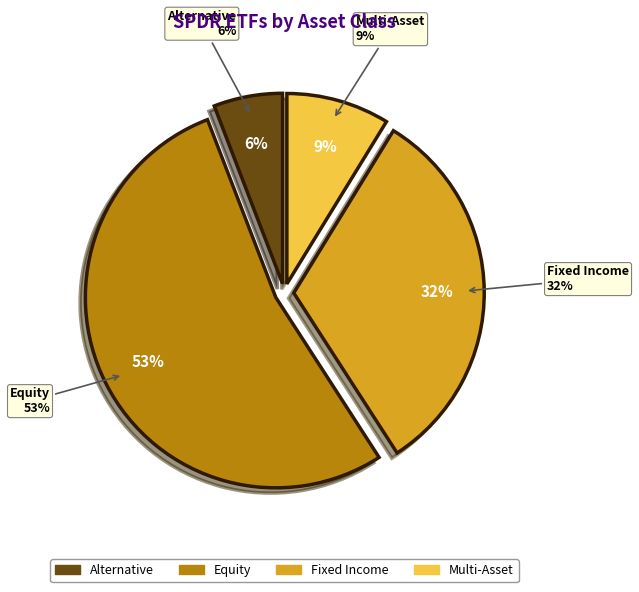

Count the number of slices in the pie.

4